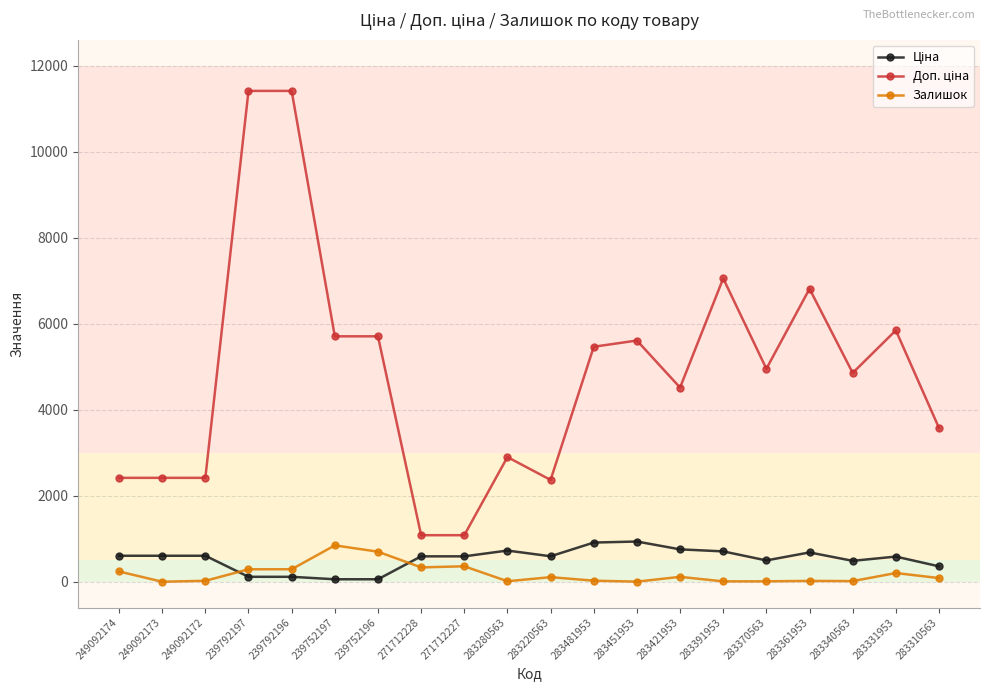

What is the difference between the second highest and second lowest values in the Залишок series?

696.0